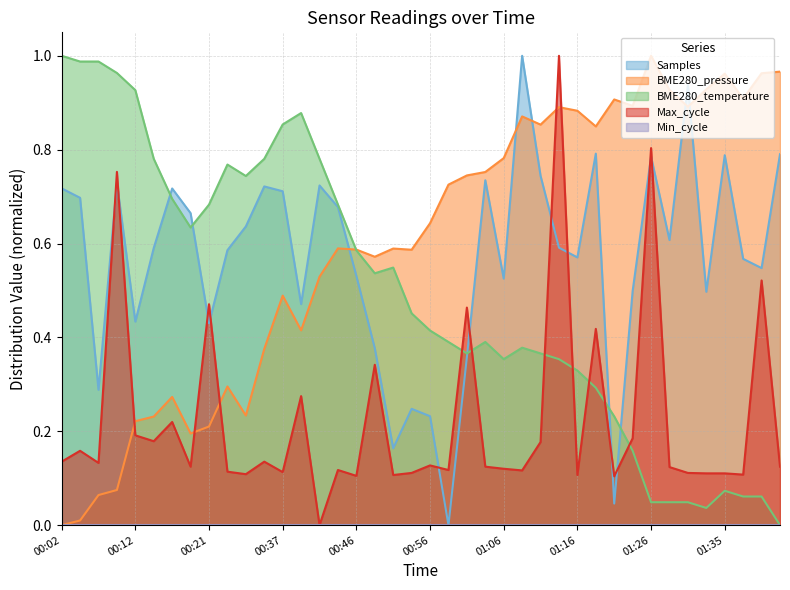

What is the sum of the BME280_pressure values at 00:37 and 00:46?

1.1